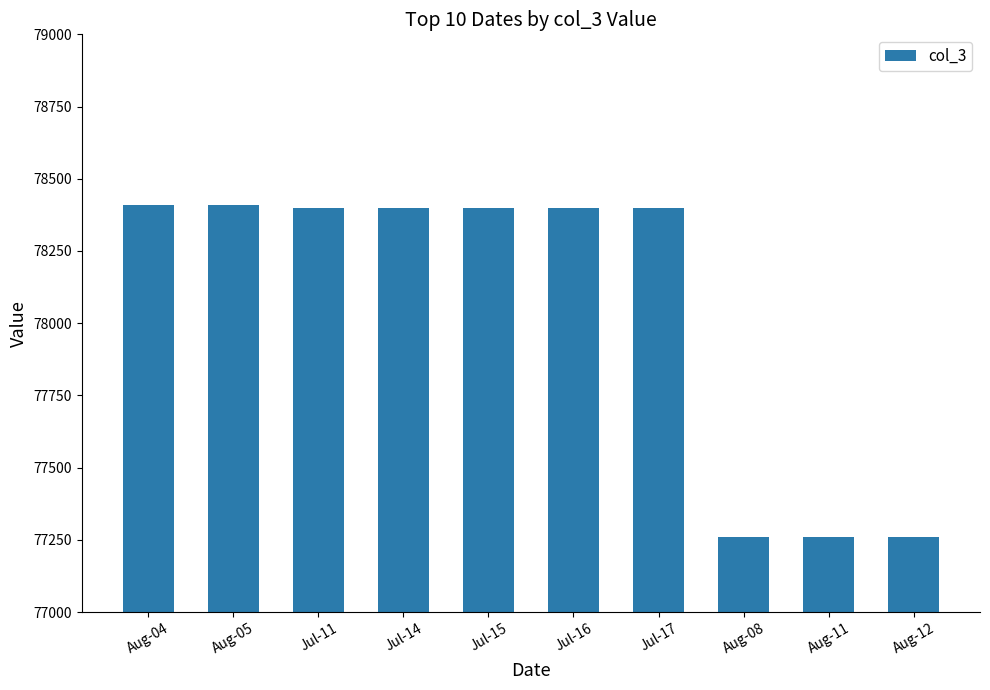

What position from the left is Aug-12?

10